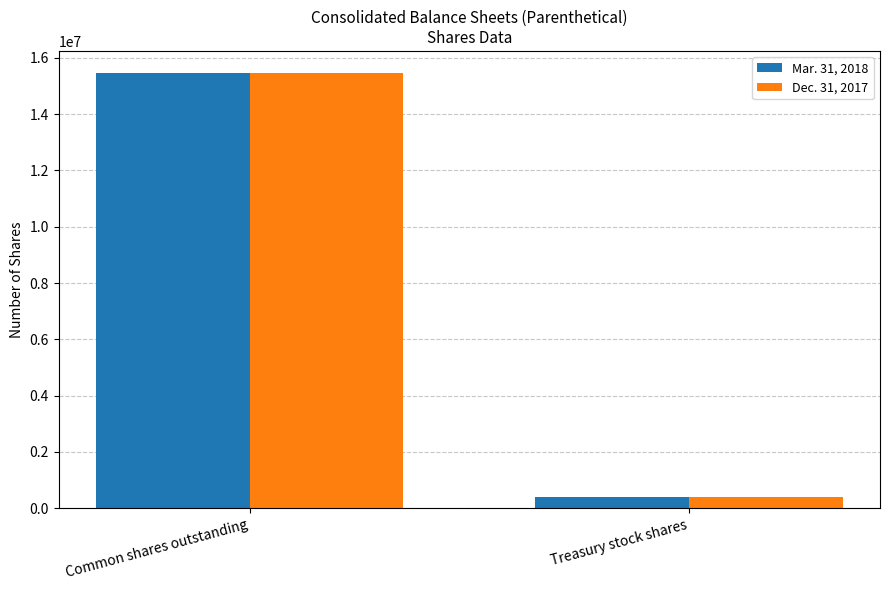

What is the total value across all series at Treasury stock shares?

796040